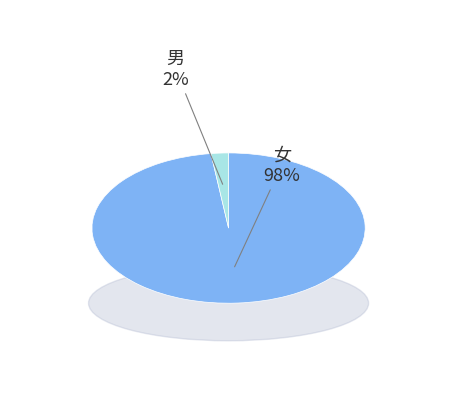

To the nearest percent, what is the combined percentage of 男 and 女?

100%